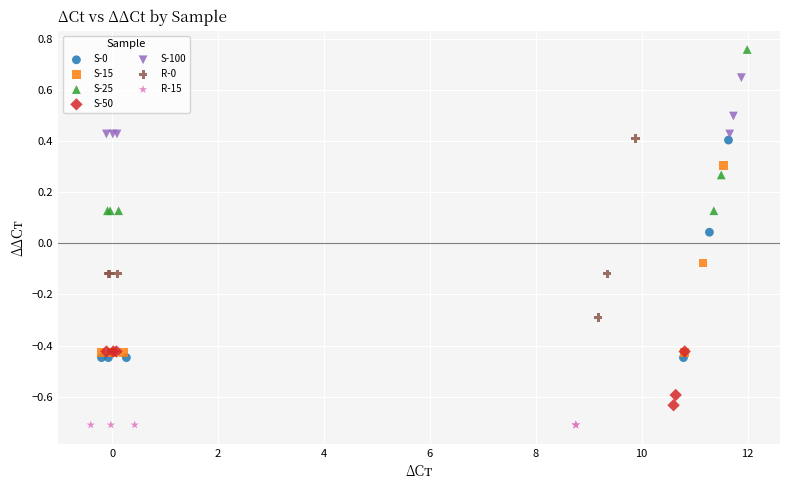

Which series contains the lowest Y value?

R-15